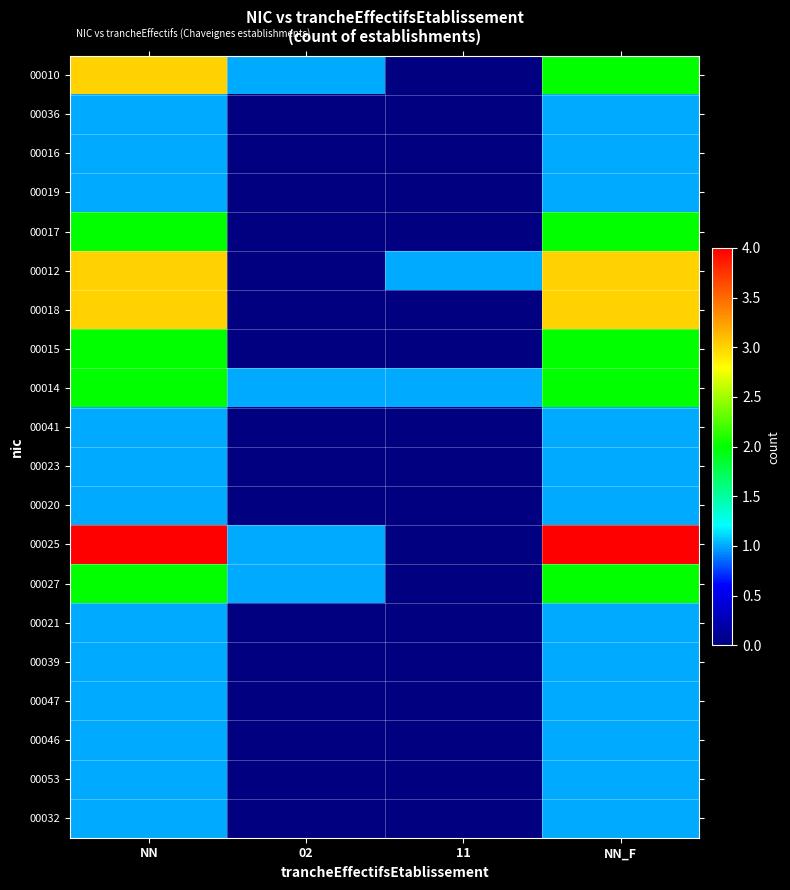

Which series has the widest spread of values?

00025